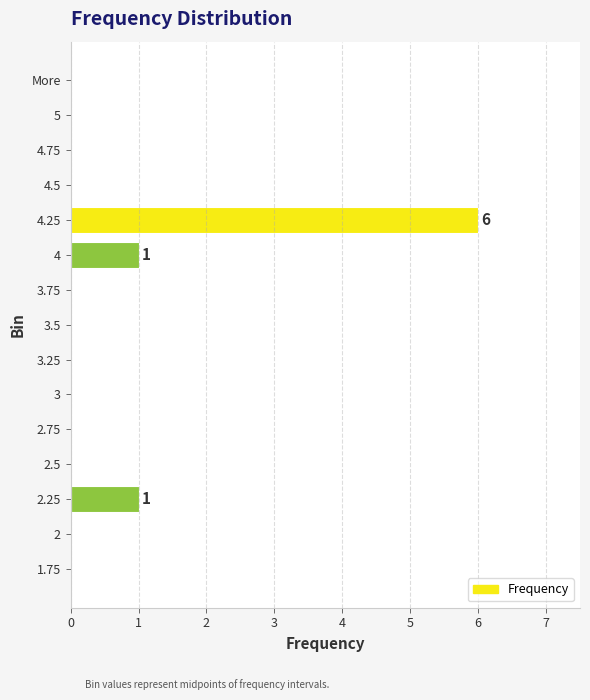

Between 4 and More, which is larger?

4